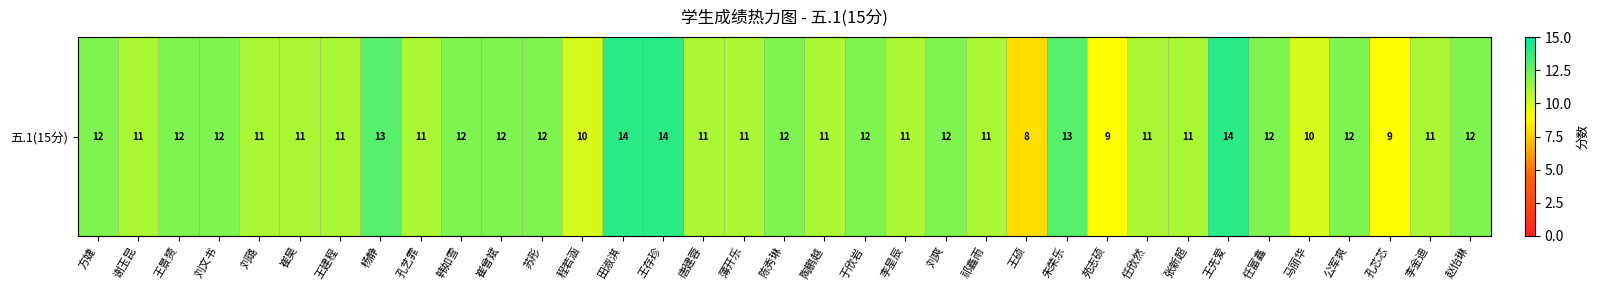

What is the change in value from 刘文书 to 崔昊?

-1